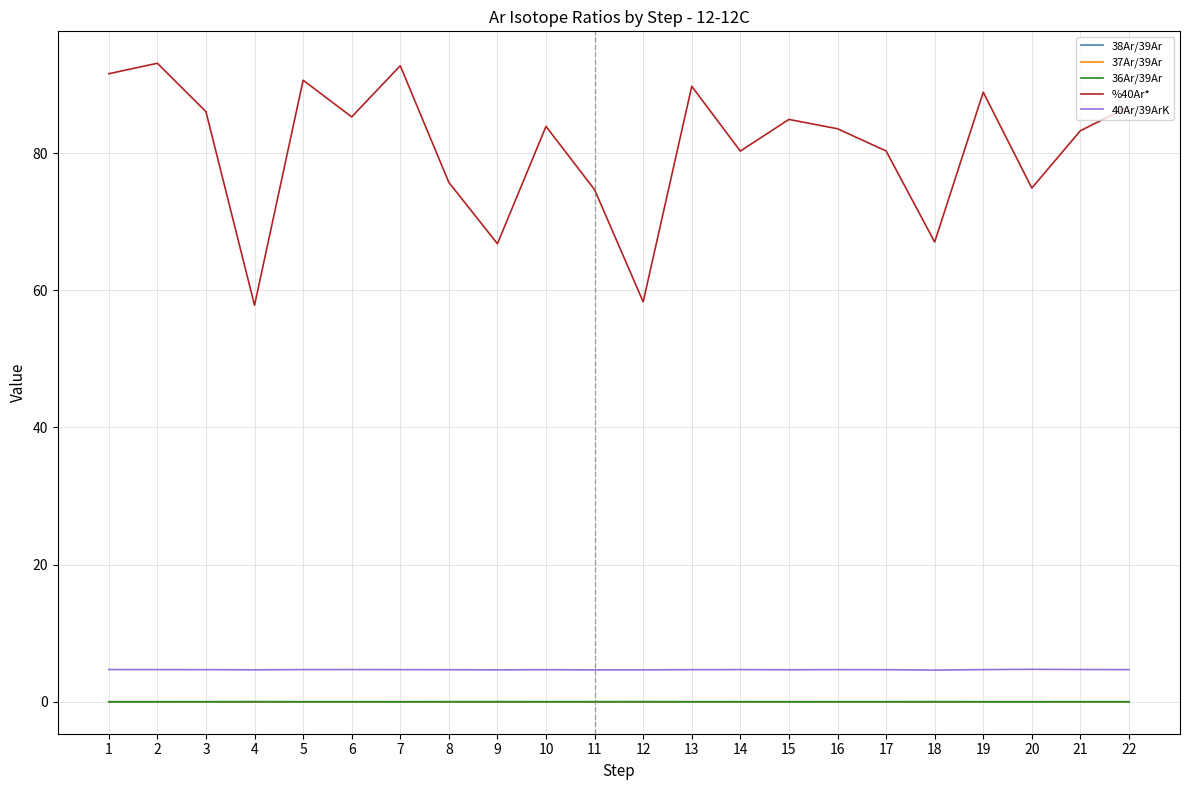

Which series has the largest total across all categories?

%40Ar*